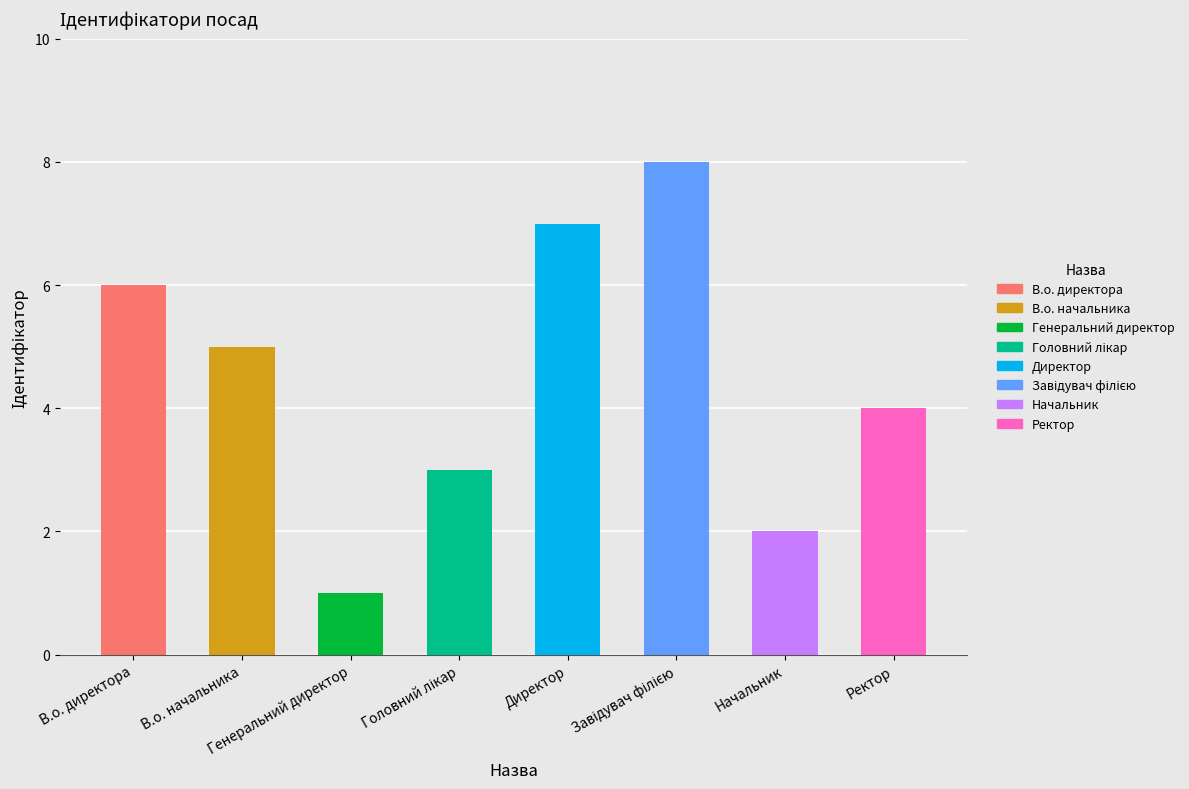

List the labels in order of value, smallest first.

Генеральний директор, Начальник, Головний лікар, Ректор, В.о. начальника, В.о. директора, Директор, Завідувач філією